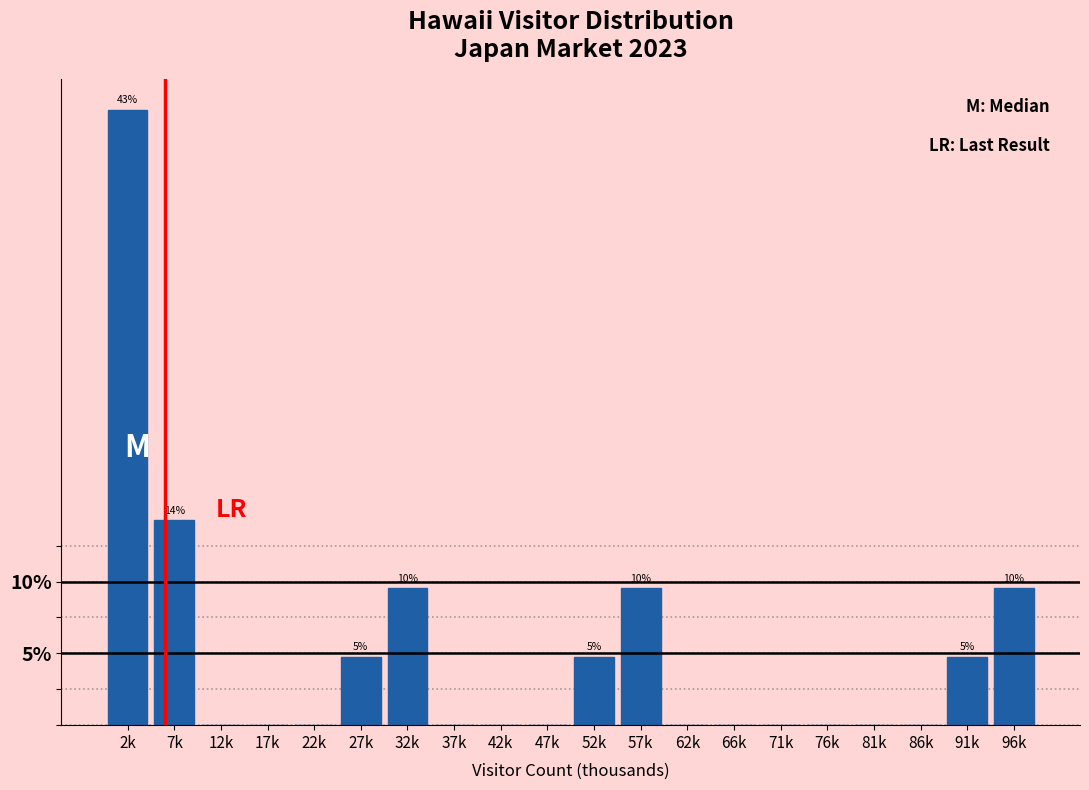

Reading left to right, what are all the values shown in this chart?

2k=42.9	7k=14.3	12k=0.0	17k=0.0	22k=0.0	27k=4.8	32k=9.5	37k=0.0	42k=0.0	47k=0.0	52k=4.8	57k=9.5	62k=0.0	66k=0.0	71k=0.0	76k=0.0	81k=0.0	86k=0.0	91k=4.8	96k=9.5